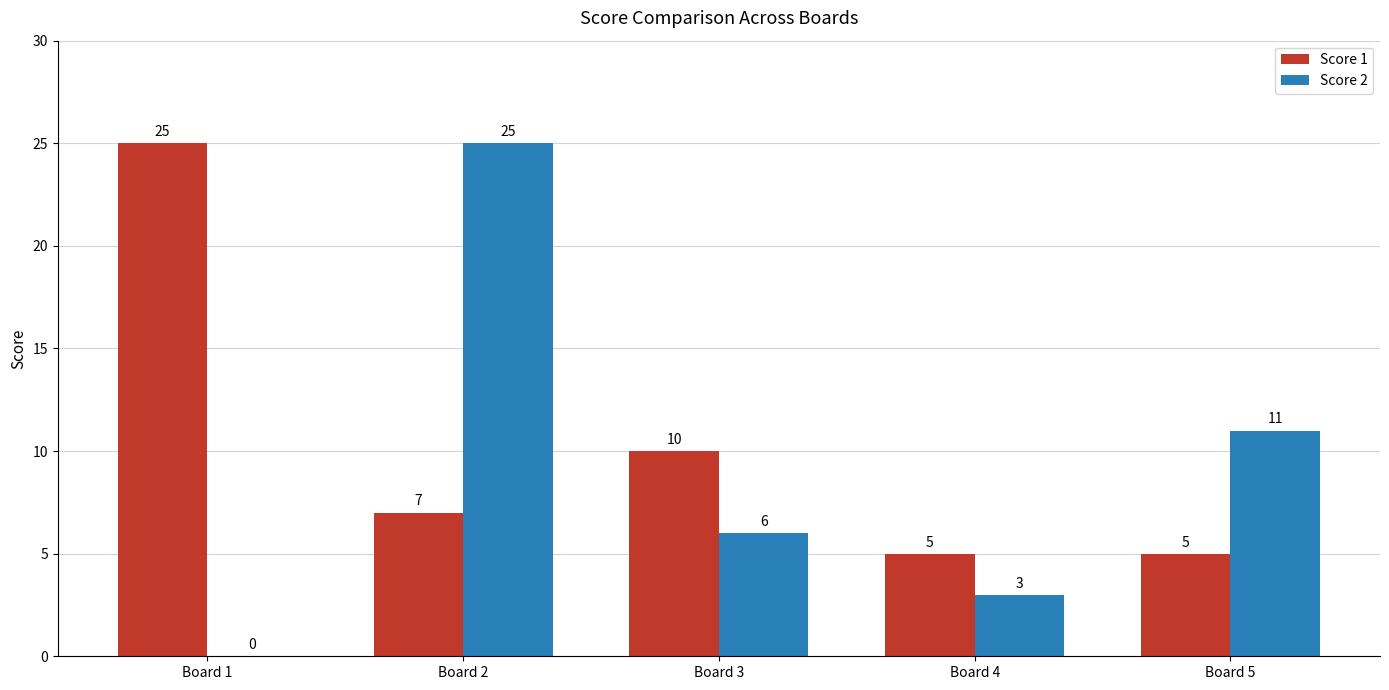

What is the average value of the Score 2 series?

9